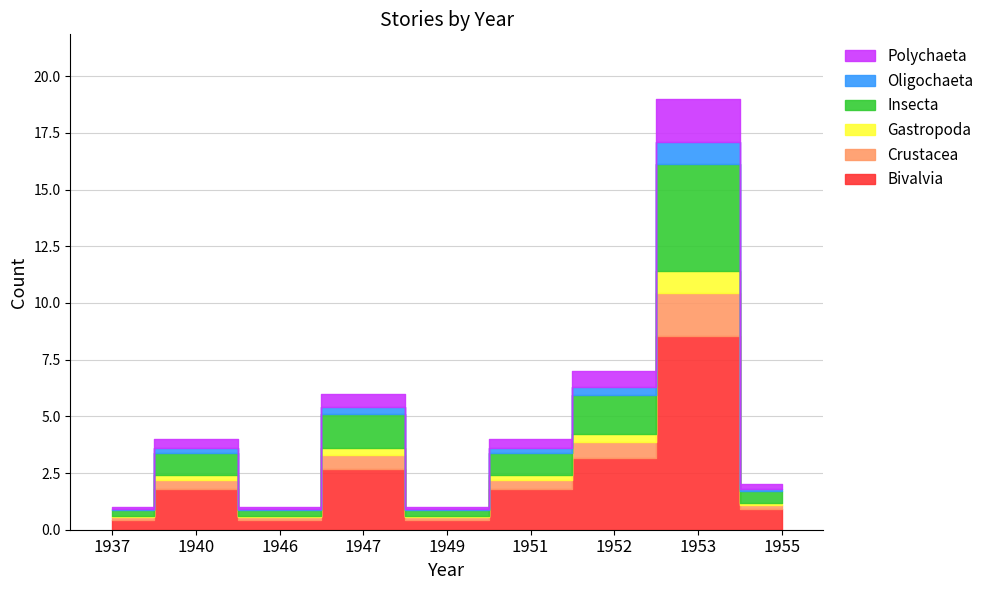

What is the sum of all values?

45